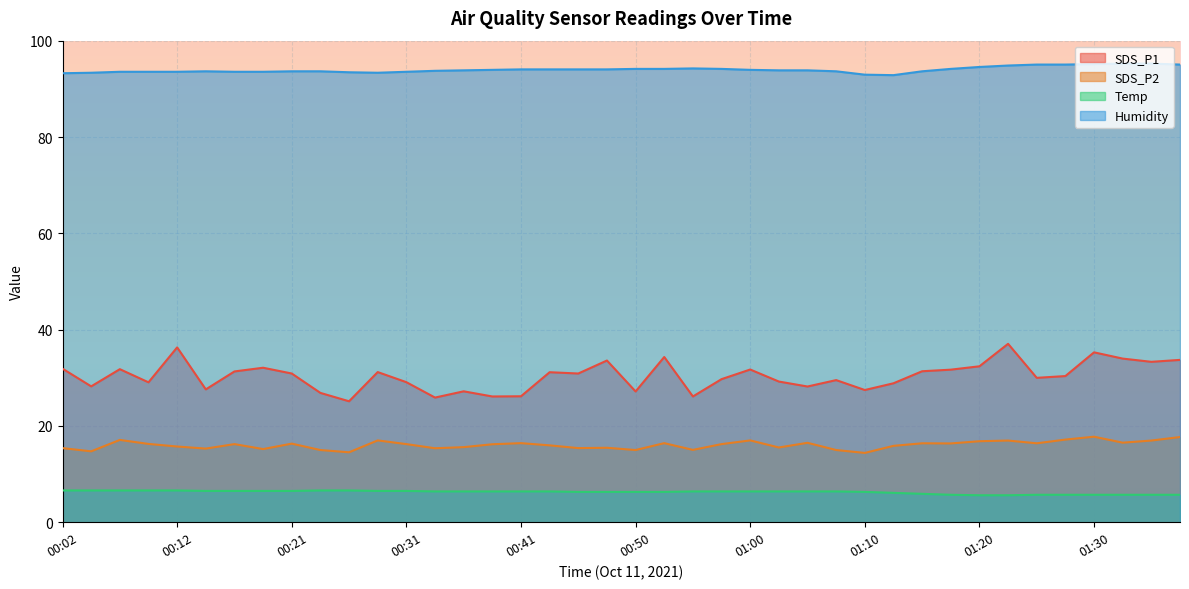

Reading right to left, list all the values displayed in this chart.

SDS_P1: 01:37=33.7	01:34=33.3	01:32=34.0	01:30=35.3	01:27=30.4	01:25=30.0	01:22=37.1	01:20=32.4	01:17=31.7	01:15=31.4	01:12=28.9	01:10=27.5	01:08=29.5	01:05=28.2	01:03=29.2	01:00=31.7	00:58=29.7	00:55=26.1	00:53=34.3	00:50=27.2	00:48=33.6	00:46=30.9	00:43=31.2	00:41=26.2	00:38=26.1	00:36=27.2	00:33=25.9	00:31=29.1	00:29=31.2	00:26=25.1	00:24=26.9	00:21=30.9	00:19=32.1	00:16=31.3	00:14=27.6	00:12=36.3	00:09=29.1	00:07=31.8	00:04=28.2	00:02=31.9
SDS_P2: 01:37=17.7	01:34=17.0	01:32=16.5	01:30=17.8	01:27=17.2	01:25=16.4	01:22=17.0	01:20=16.8	01:17=16.4	01:15=16.4	01:12=15.9	01:10=14.4	01:08=15.0	01:05=16.5	01:03=15.5	01:00=17.0	00:58=16.2	00:55=15.0	00:53=16.4	00:50=15.0	00:48=15.5	00:46=15.4	00:43=16.0	00:41=16.4	00:38=16.2	00:36=15.6	00:33=15.4	00:31=16.2	00:29=17.0	00:26=14.5	00:24=15.0	00:21=16.3	00:19=15.2	00:16=16.2	00:14=15.3	00:12=15.7	00:09=16.3	00:07=17.1	00:04=14.7	00:02=15.4
Temp: 01:37=5.7	01:34=5.7	01:32=5.7	01:30=5.7	01:27=5.7	01:25=5.7	01:22=5.6	01:20=5.6	01:17=5.7	01:15=5.9	01:12=6.1	01:10=6.3	01:08=6.4	01:05=6.4	01:03=6.4	01:00=6.4	00:58=6.4	00:55=6.4	00:53=6.3	00:50=6.3	00:48=6.3	00:46=6.3	00:43=6.4	00:41=6.4	00:38=6.4	00:36=6.4	00:33=6.4	00:31=6.5	00:29=6.5	00:26=6.6	00:24=6.6	00:21=6.5	00:19=6.5	00:16=6.5	00:14=6.5	00:12=6.6	00:09=6.6	00:07=6.6	00:04=6.6	00:02=6.6
Humidity: 01:37=95.1	01:34=95.3	01:32=95.3	01:30=95.2	01:27=95.1	01:25=95.1	01:22=94.9	01:20=94.6	01:17=94.2	01:15=93.7	01:12=92.9	01:10=93.0	01:08=93.7	01:05=93.9	01:03=93.9	01:00=94.0	00:58=94.2	00:55=94.3	00:53=94.2	00:50=94.2	00:48=94.1	00:46=94.1	00:43=94.1	00:41=94.1	00:38=94.0	00:36=93.9	00:33=93.8	00:31=93.6	00:29=93.4	00:26=93.5	00:24=93.7	00:21=93.7	00:19=93.6	00:16=93.6	00:14=93.7	00:12=93.6	00:09=93.6	00:07=93.6	00:04=93.4	00:02=93.3